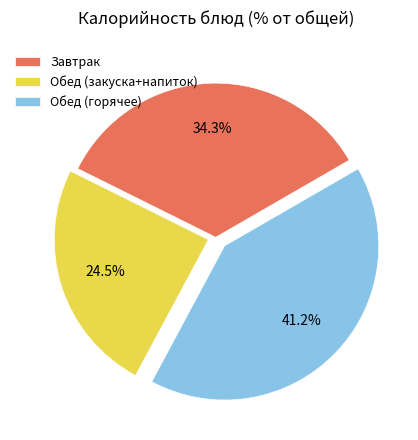

How many segments does this pie chart have?

3